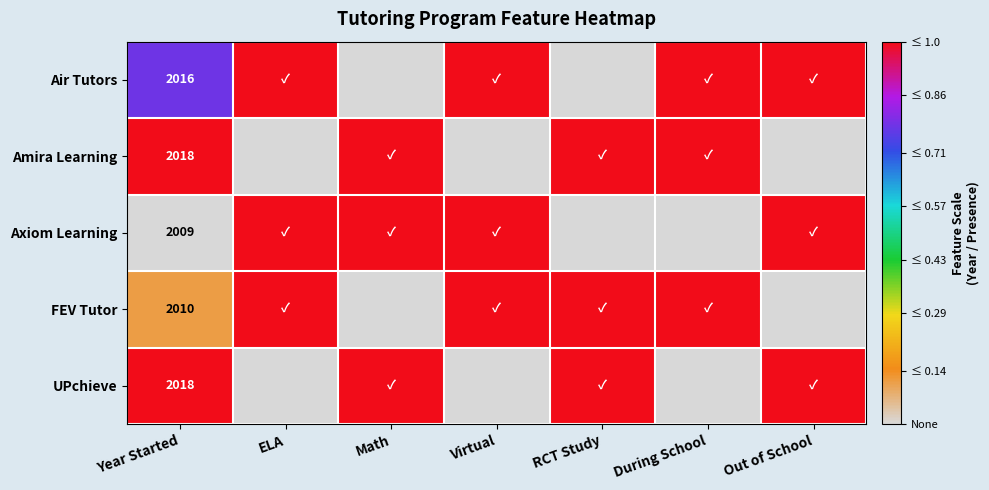

Is it true that Axiom Learning equals 0.7 at Year Started?

False